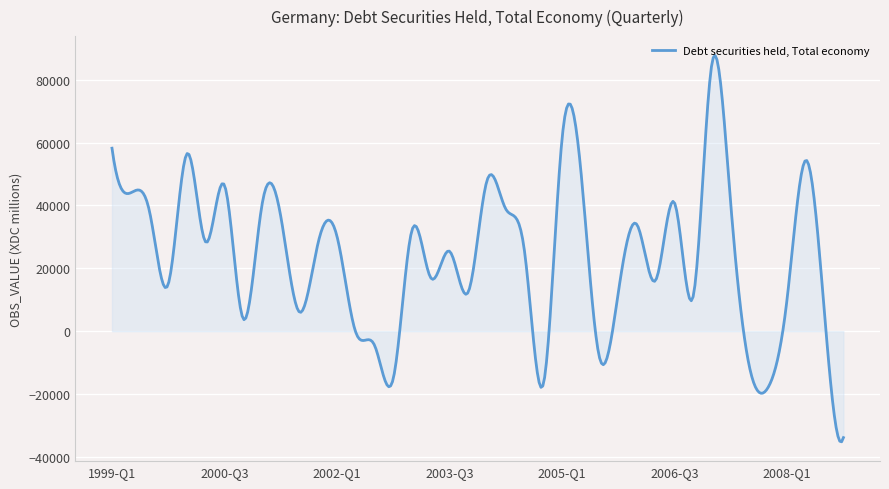

What is the smallest value displayed?

-35179.2